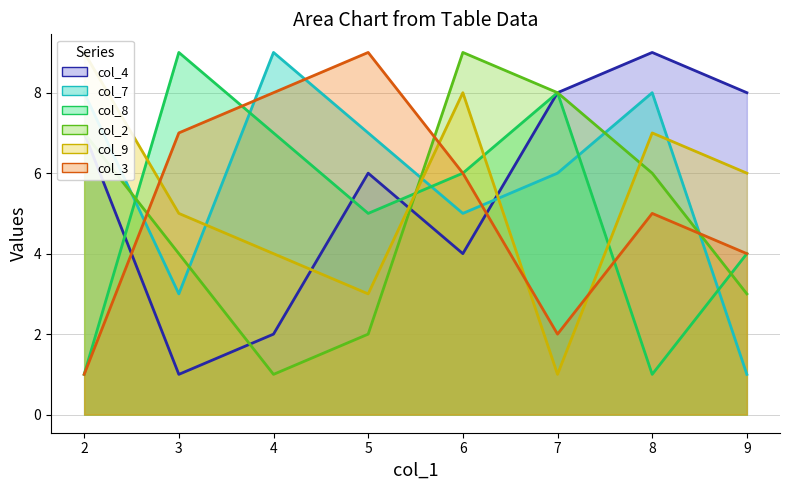

What is the difference between the second highest and second lowest values in the col_3_line series?

6